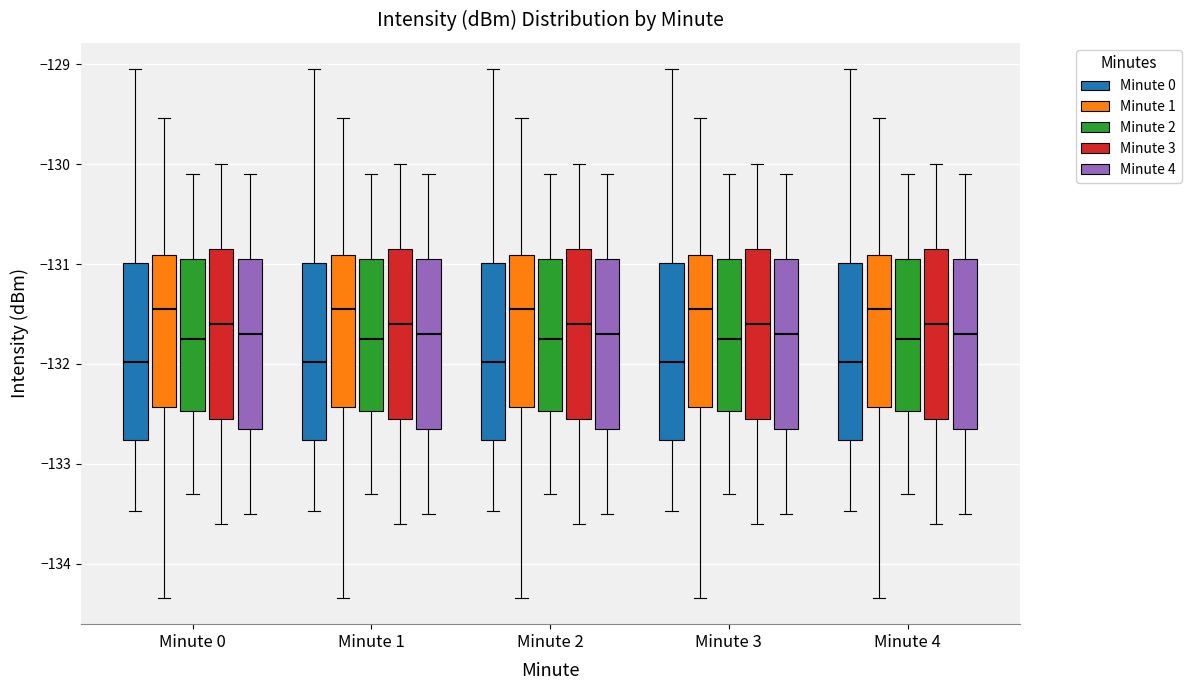

Reading left to right, transcribe this box plot: for each box, give where its median line is, the range the box spans, and where its two whiskers end, as read against the y-axis. The values are not printed on the chart, so give them approximately, as read against the axis.

Minute 0 (Minute 0): median -132.0, box -132.8 to -131.0, whiskers -133.5 to -129.0
Minute 0 (Minute 1): median -131.5, box -132.4 to -130.9, whiskers -134.3 to -129.5
Minute 0 (Minute 2): median -131.7, box -132.5 to -130.9, whiskers -133.3 to -130.1
Minute 0 (Minute 3): median -131.6, box -132.5 to -130.8, whiskers -133.6 to -130.0
Minute 0 (Minute 4): median -131.7, box -132.6 to -130.9, whiskers -133.5 to -130.1
Minute 1 (Minute 0): median -132.0, box -132.8 to -131.0, whiskers -133.5 to -129.0
Minute 1 (Minute 1): median -131.5, box -132.4 to -130.9, whiskers -134.3 to -129.5
Minute 1 (Minute 2): median -131.7, box -132.5 to -130.9, whiskers -133.3 to -130.1
Minute 1 (Minute 3): median -131.6, box -132.5 to -130.8, whiskers -133.6 to -130.0
Minute 1 (Minute 4): median -131.7, box -132.6 to -130.9, whiskers -133.5 to -130.1
Minute 2 (Minute 0): median -132.0, box -132.8 to -131.0, whiskers -133.5 to -129.0
Minute 2 (Minute 1): median -131.5, box -132.4 to -130.9, whiskers -134.3 to -129.5
Minute 2 (Minute 2): median -131.7, box -132.5 to -130.9, whiskers -133.3 to -130.1
Minute 2 (Minute 3): median -131.6, box -132.5 to -130.8, whiskers -133.6 to -130.0
Minute 2 (Minute 4): median -131.7, box -132.6 to -130.9, whiskers -133.5 to -130.1
Minute 3 (Minute 0): median -132.0, box -132.8 to -131.0, whiskers -133.5 to -129.0
Minute 3 (Minute 1): median -131.5, box -132.4 to -130.9, whiskers -134.3 to -129.5
Minute 3 (Minute 2): median -131.7, box -132.5 to -130.9, whiskers -133.3 to -130.1
Minute 3 (Minute 3): median -131.6, box -132.5 to -130.8, whiskers -133.6 to -130.0
Minute 3 (Minute 4): median -131.7, box -132.6 to -130.9, whiskers -133.5 to -130.1
Minute 4 (Minute 0): median -132.0, box -132.8 to -131.0, whiskers -133.5 to -129.0
Minute 4 (Minute 1): median -131.5, box -132.4 to -130.9, whiskers -134.3 to -129.5
Minute 4 (Minute 2): median -131.7, box -132.5 to -130.9, whiskers -133.3 to -130.1
Minute 4 (Minute 3): median -131.6, box -132.5 to -130.8, whiskers -133.6 to -130.0
Minute 4 (Minute 4): median -131.7, box -132.6 to -130.9, whiskers -133.5 to -130.1